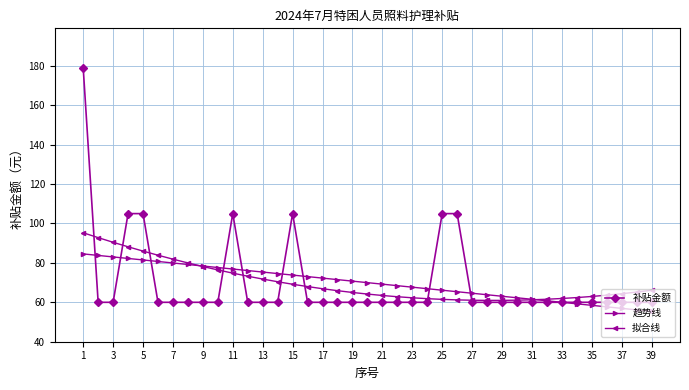

Which series has the widest spread of values?

补贴金额